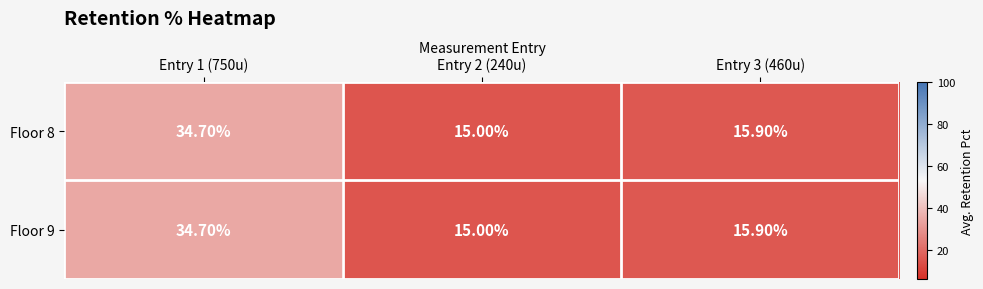

How many data points does each series have?

3